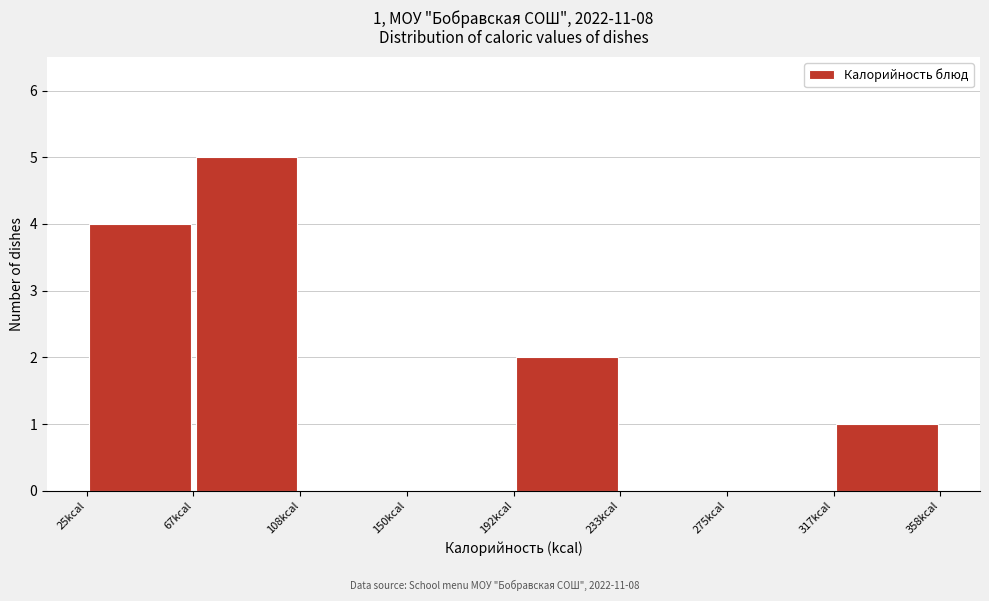

Over which range of the x-axis is the bar tallest?

65 to 110